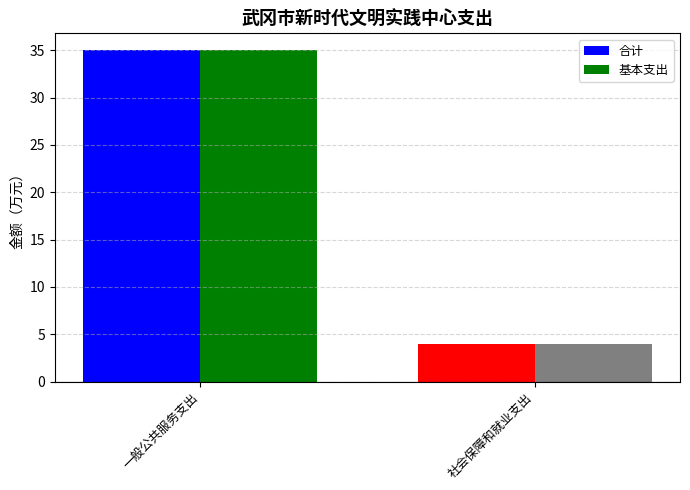

The value of 合计 at 社会保障和就业支出 is 5.9. True or false?

False